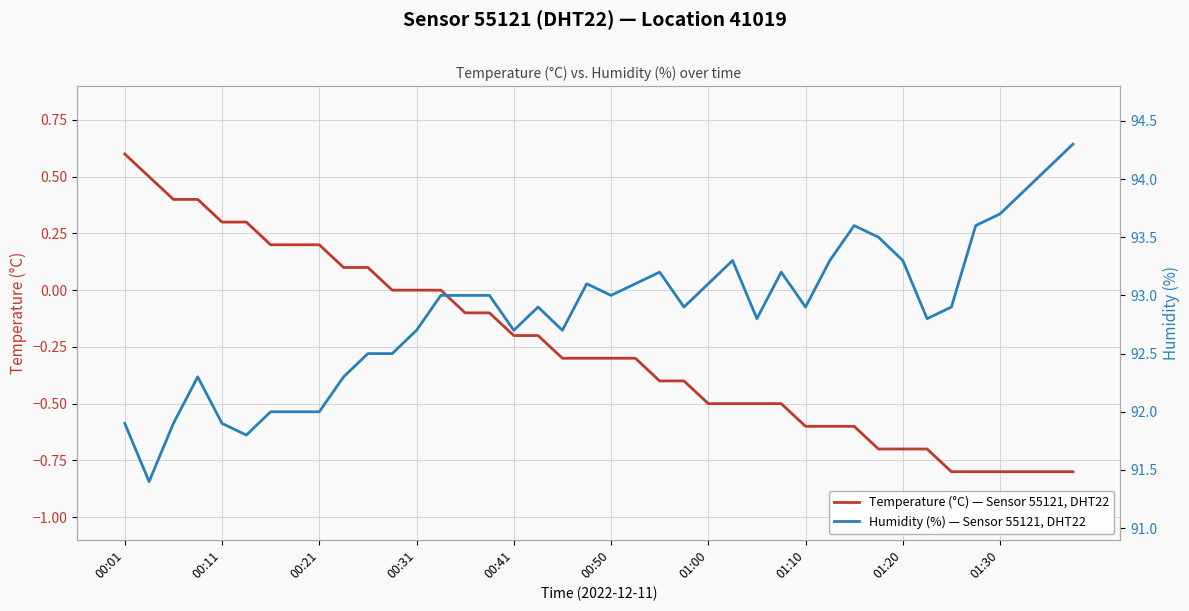

At how many categories does at least one series exceed 92?

32